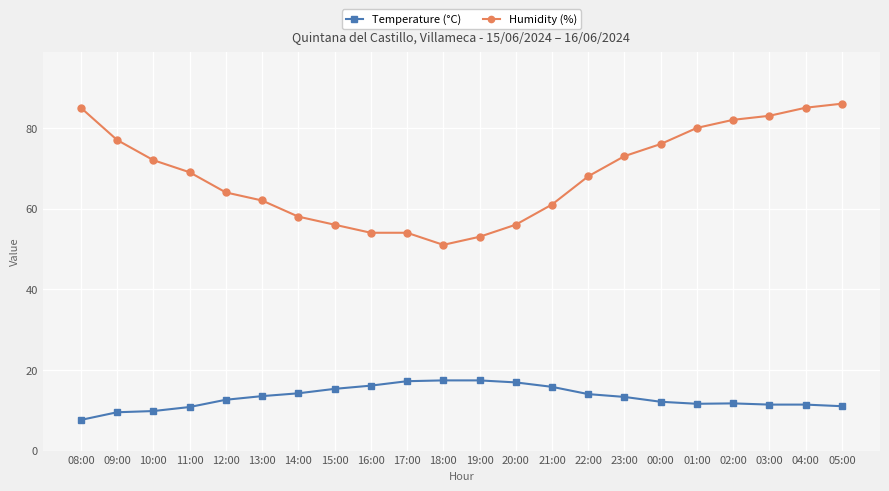

What is the label of the 4th point from the left?

11:00